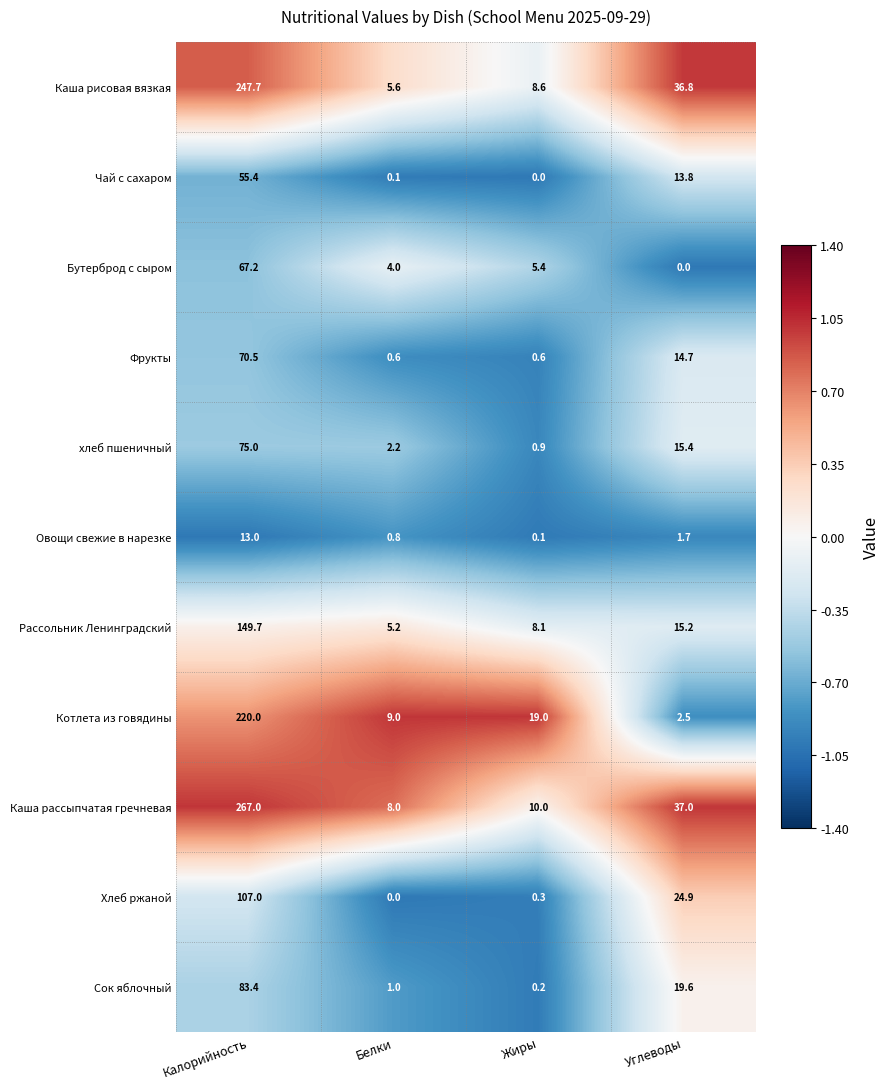

At which label is Фрукты closest to 35?

Углеводы